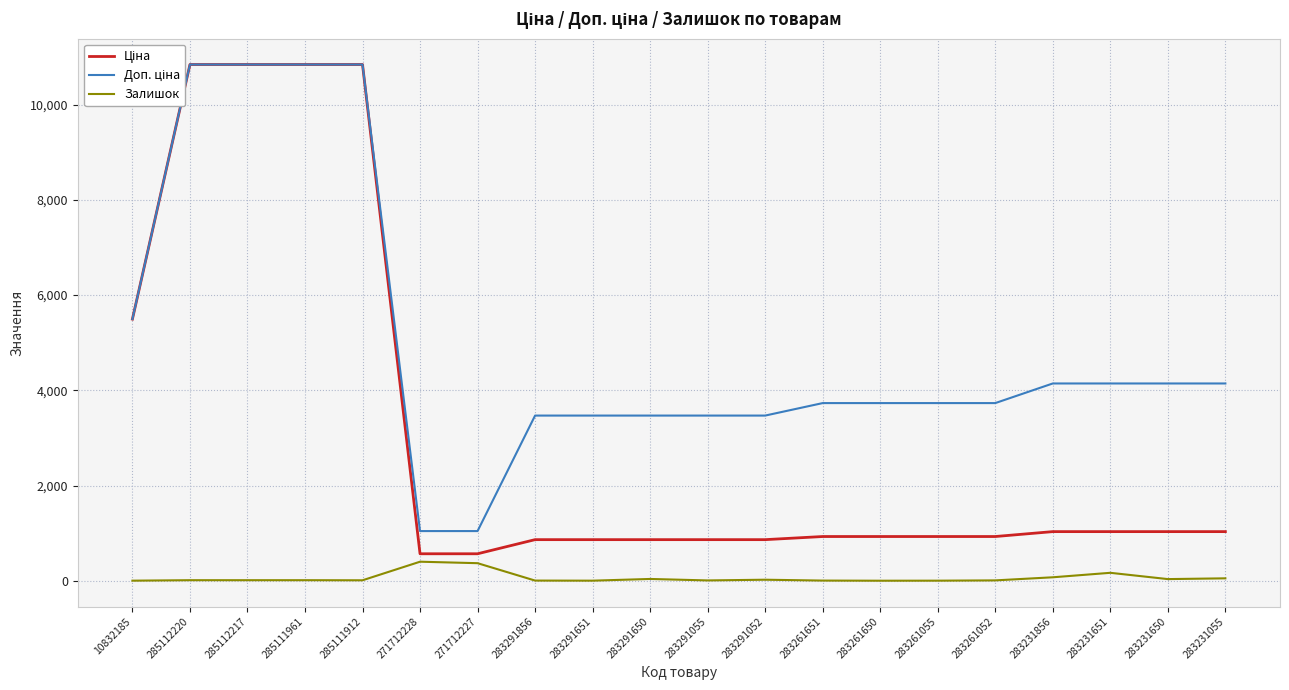

What is the difference between the Доп. ціна values at 271712227 and 283261052?

2686.1